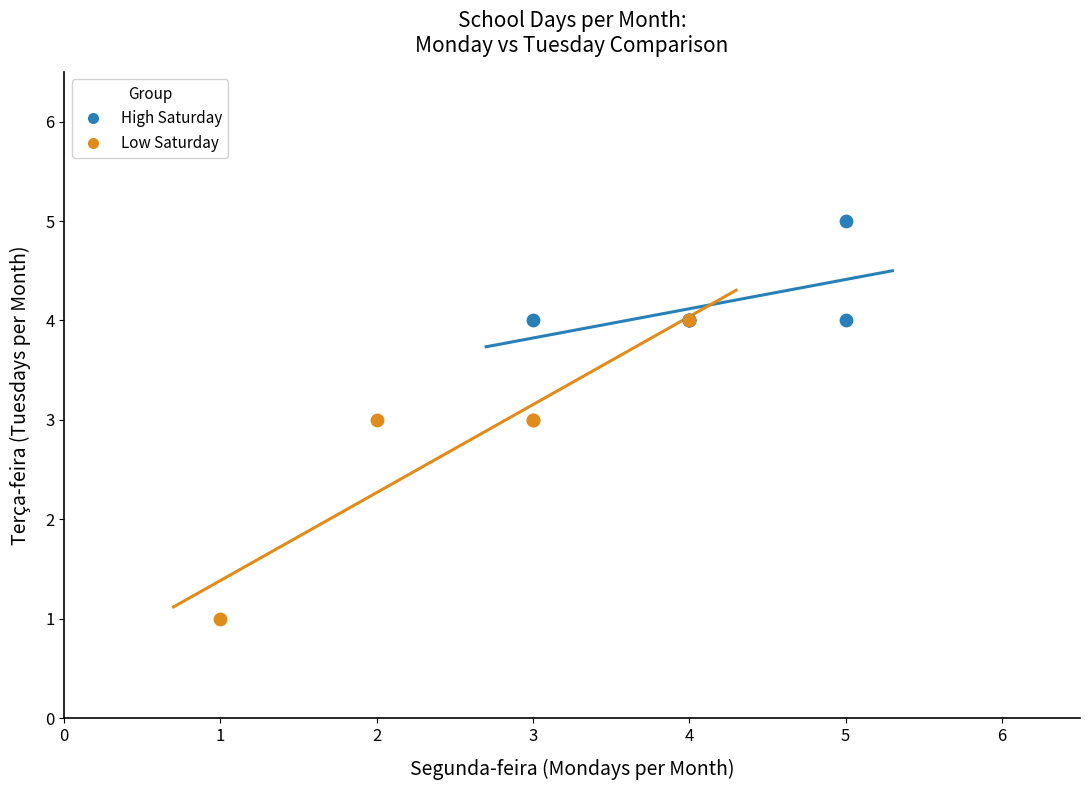

Which series reaches the maximum Y coordinate?

High Saturday